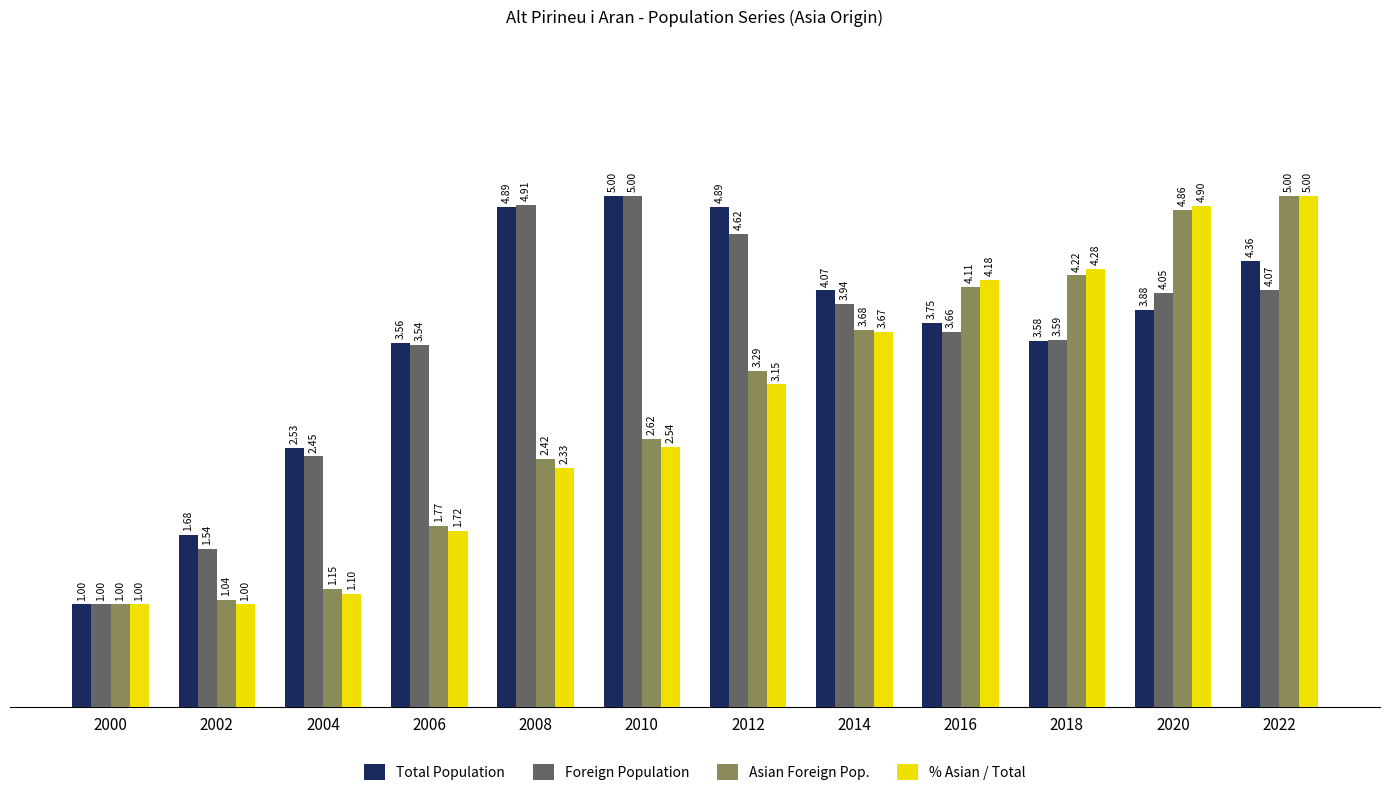

At which label is Total Population closest to 3?

2004